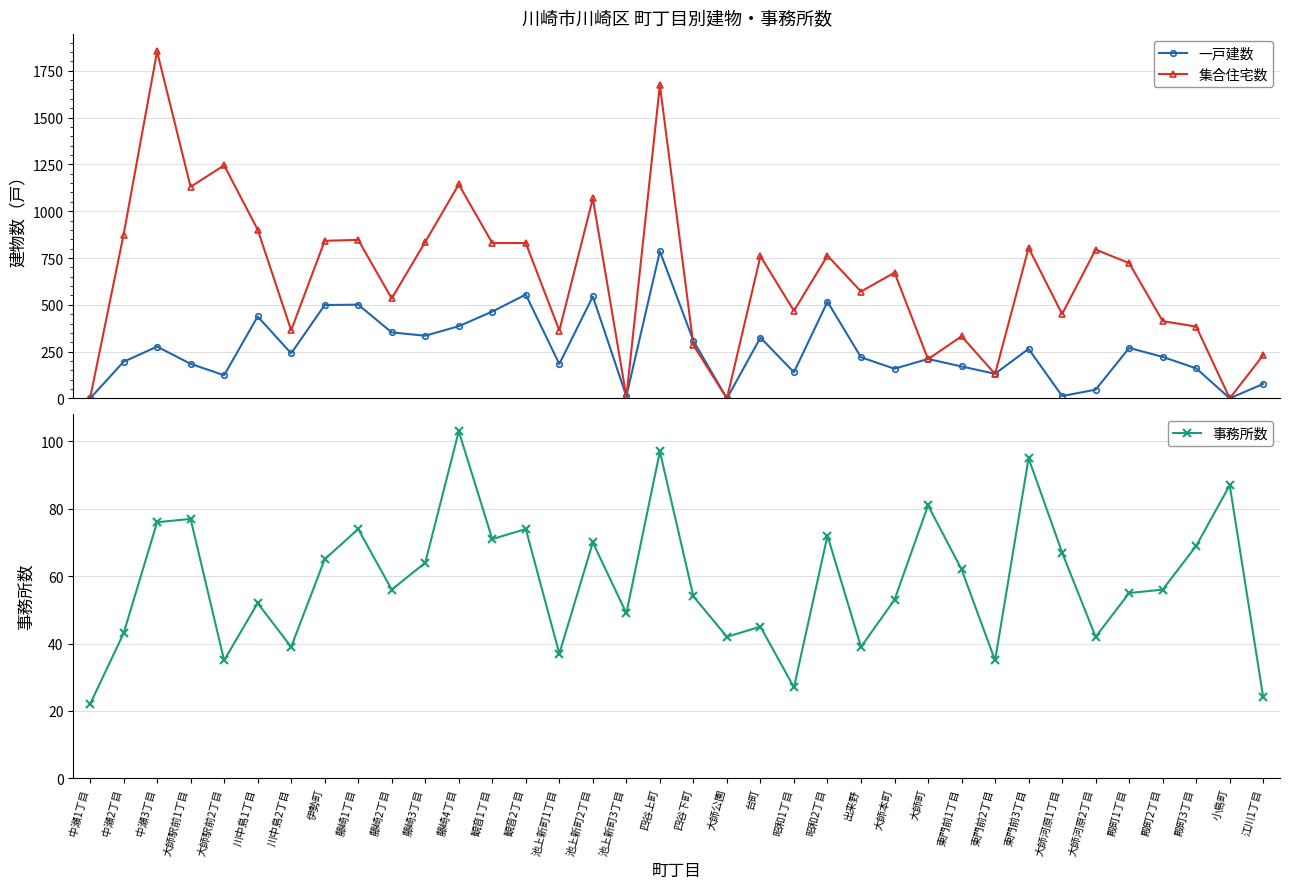

List the series in order of their overall mean, highest first.

集合住宅数, 一戸建数, 事務所数